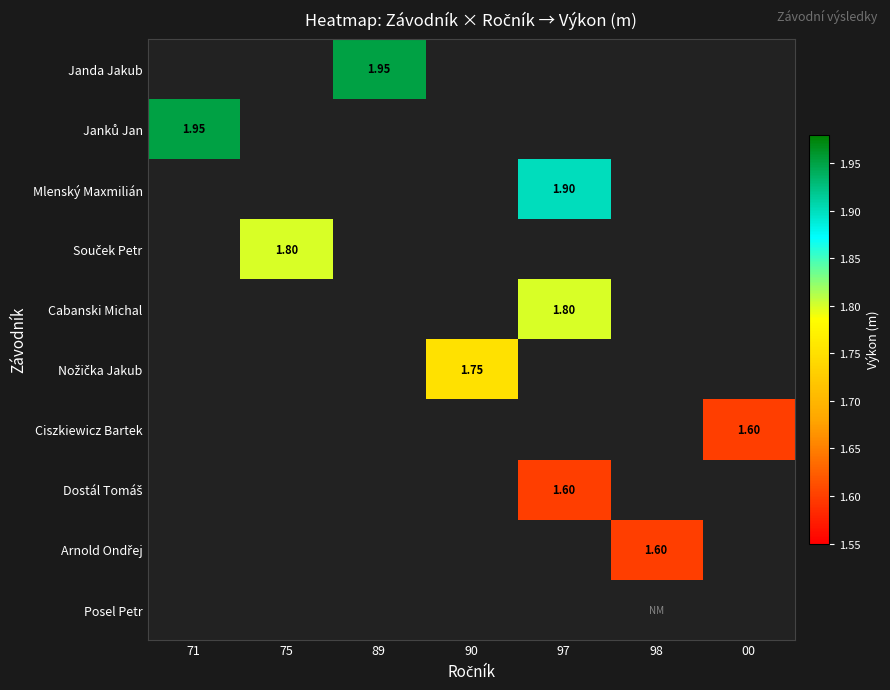

List the series in order of their overall mean, highest first.

Janda Jakub, Janků Jan, Mlenský Maxmilián, Souček Petr, Cabanski Michal, Nožička Jakub, Ciszkiewicz Bartek, Dostál Tomáš, Arnold Ondřej, Posel Petr